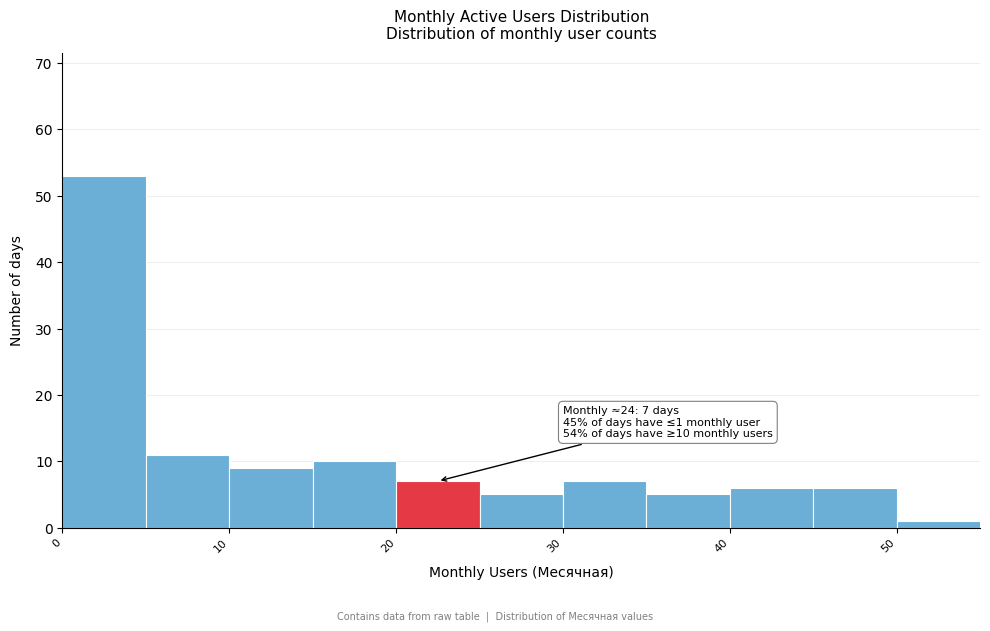

Which range on the x-axis has the tallest bar?

0 to 5